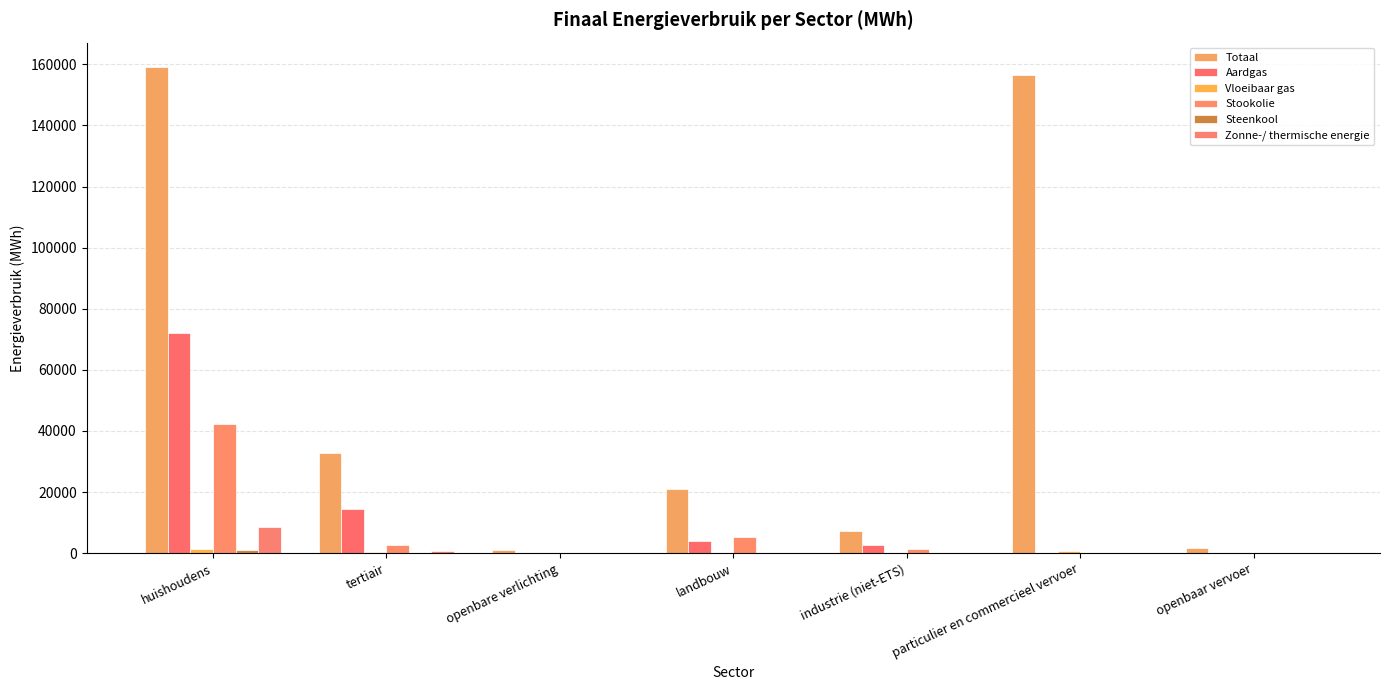

Which series has the widest spread of values?

Totaal